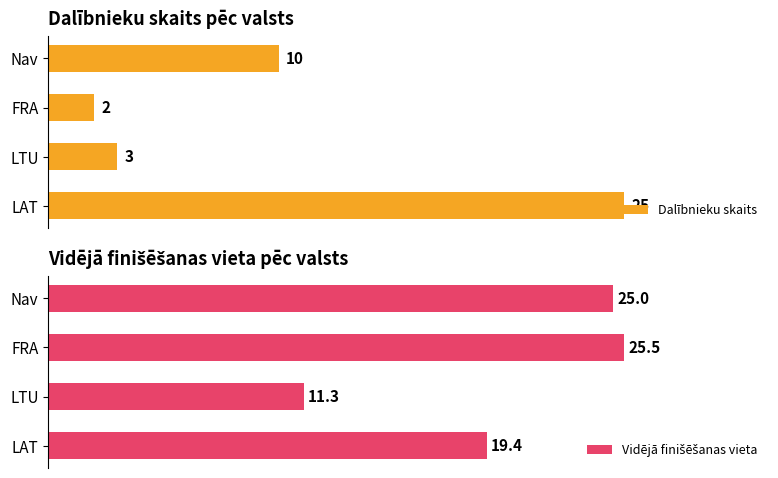

What is the value of the Vidējā finišēšanas vieta bar at the 4th from the left?

25.0